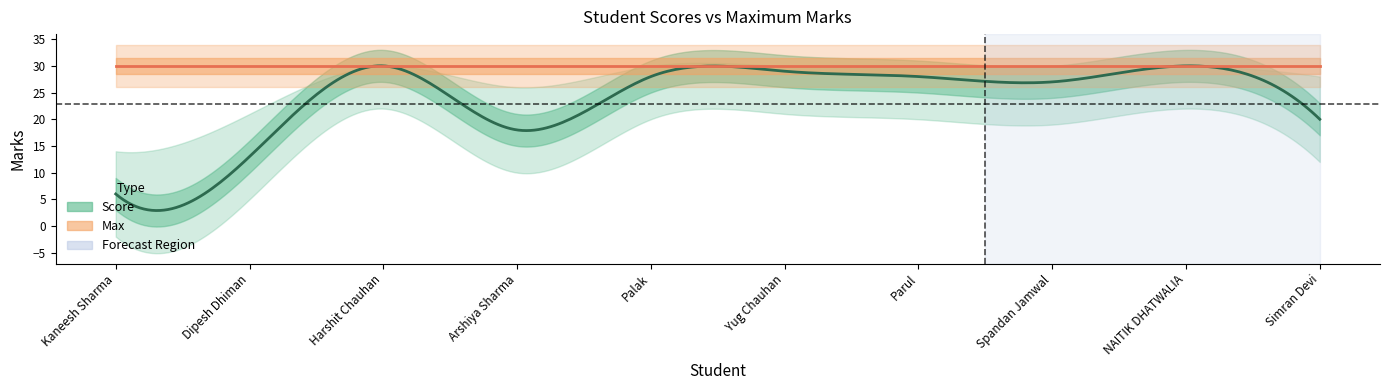

Reading left to right, transcribe all the data shown in this chart.

Score: Kaneesh Sharma=6	Dipesh Dhiman=13	Harshit Chauhan=30	Arshiya Sharma=18	Palak=28	Yug Chauhan=29	Parul=28	Spandan Jamwal=27	NAITIK DHATWALIA=30	Simran Devi=20
Max: Kaneesh Sharma=30	Dipesh Dhiman=30	Harshit Chauhan=30	Arshiya Sharma=30	Palak=30	Yug Chauhan=30	Parul=30	Spandan Jamwal=30	NAITIK DHATWALIA=30	Simran Devi=30